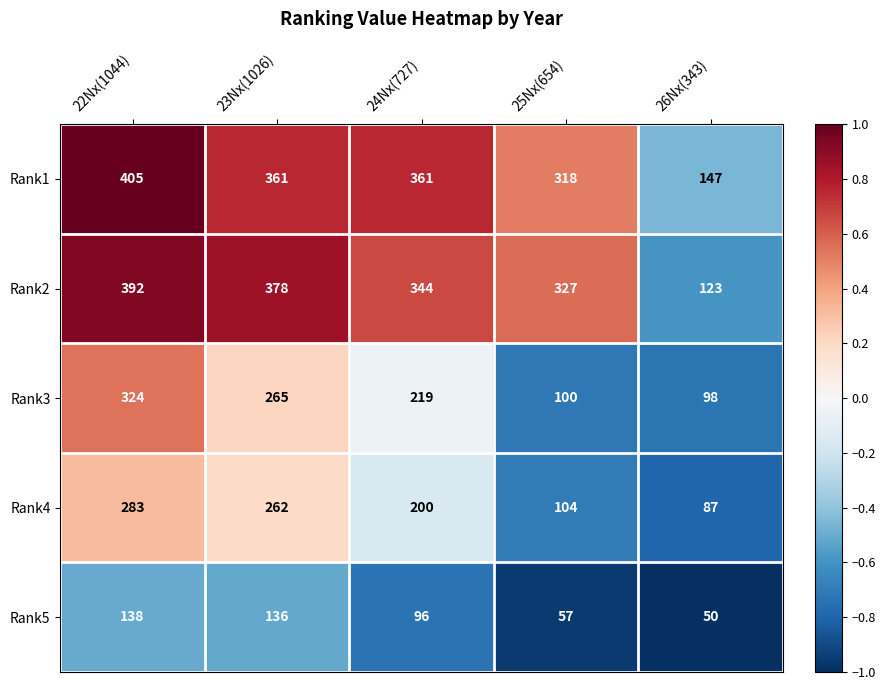

What is the spread (max minus min) of values at 25Nx(654)?

270